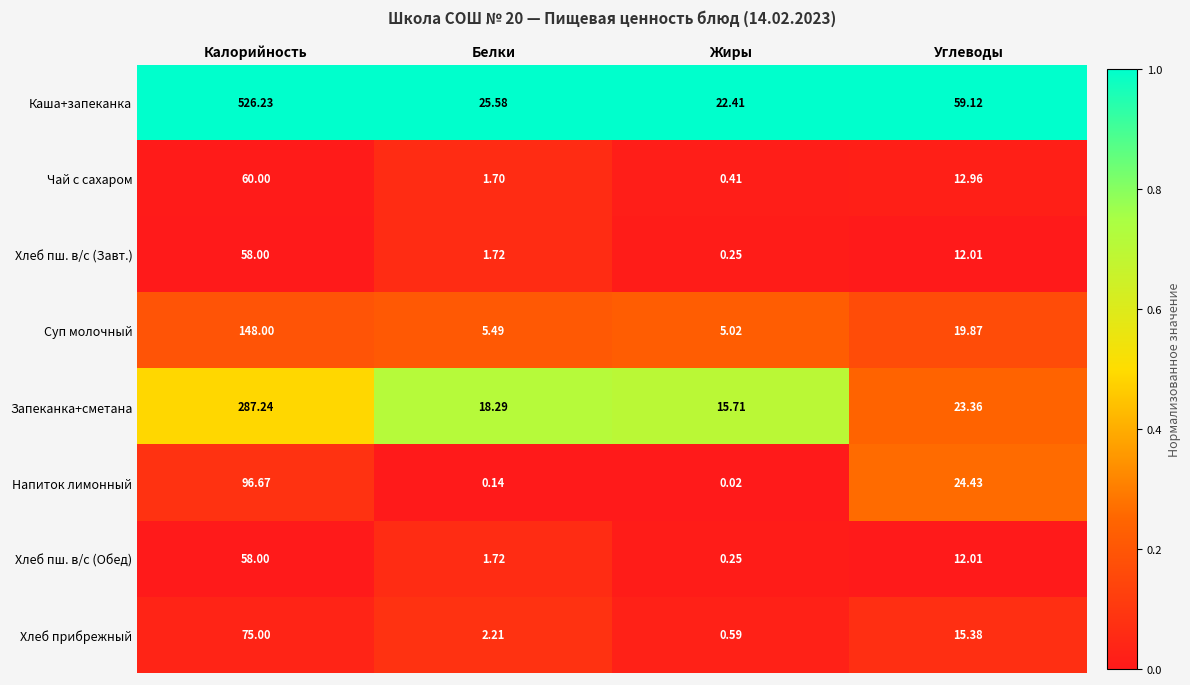

At which category is the sum across all series the highest?

Калорийность